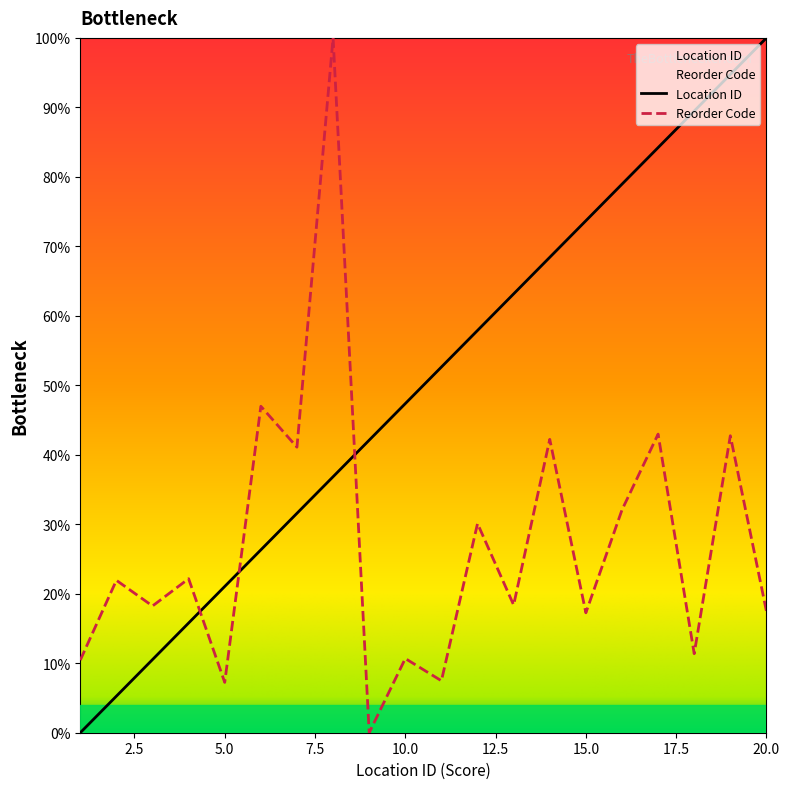

The value of Location ID at 6 is 12.3. True or false?

False